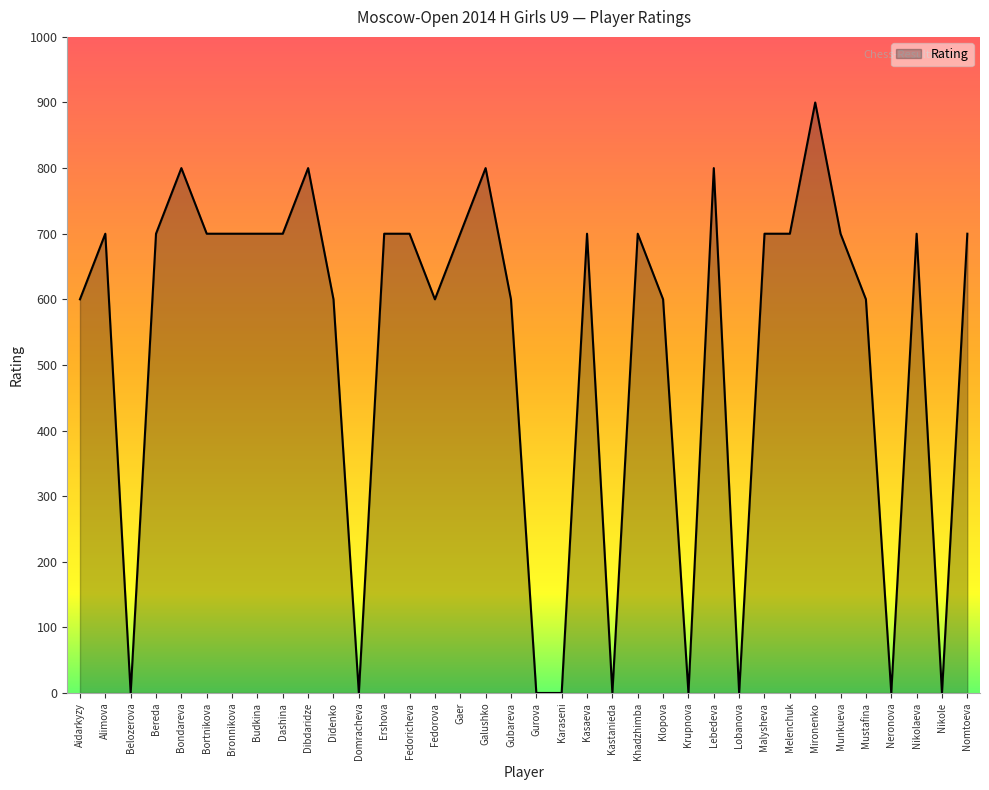

True or false: there are more than 0 points higher than both neighbors.

True